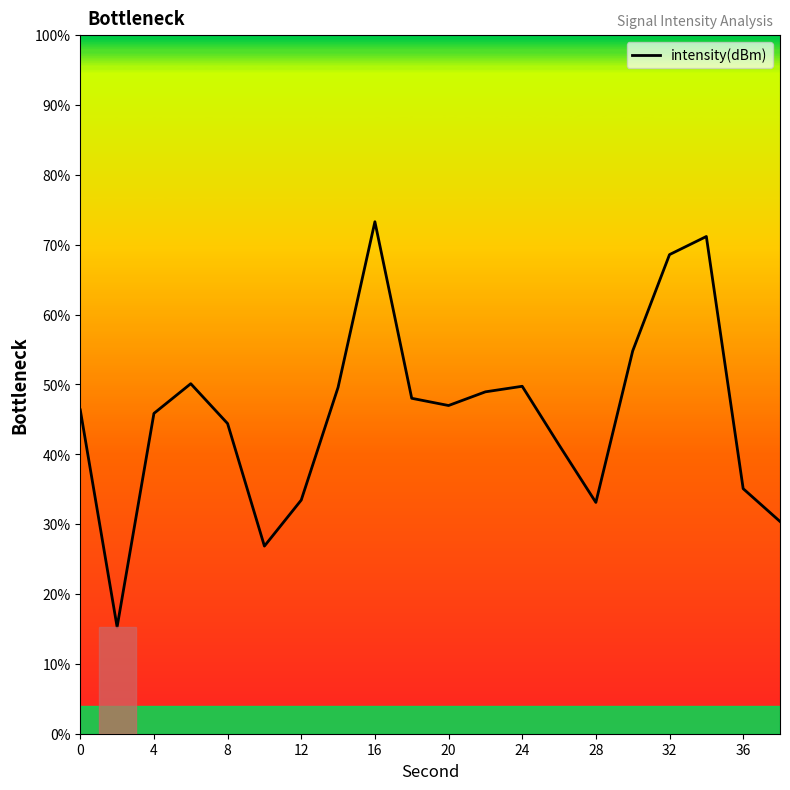

What is the difference between the maximum and minimum values?

58.0